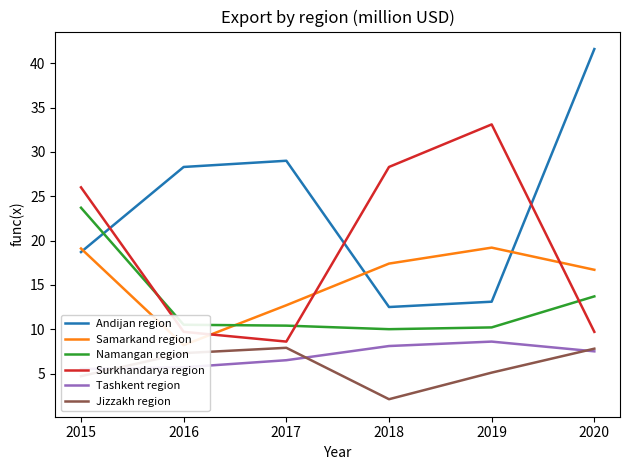

Does the chart have visible grid lines?

No